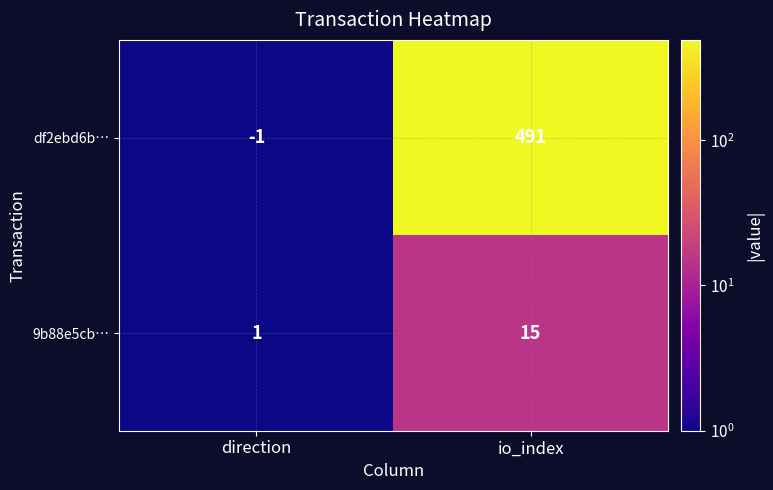

The value of 9b88e5cb… at direction is 1. True or false?

True